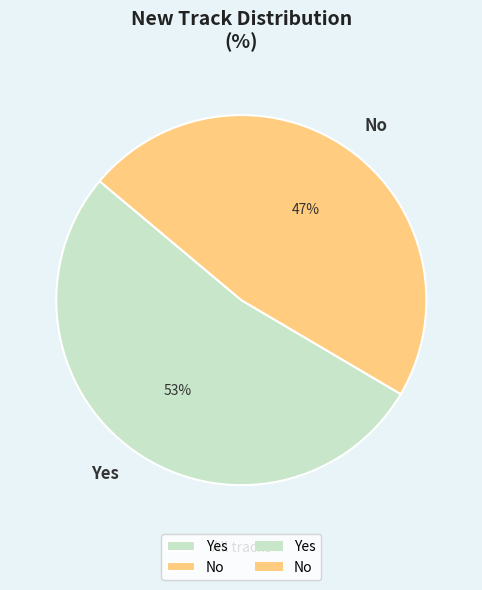

Do Yes and No together represent more than half of the pie?

Yes